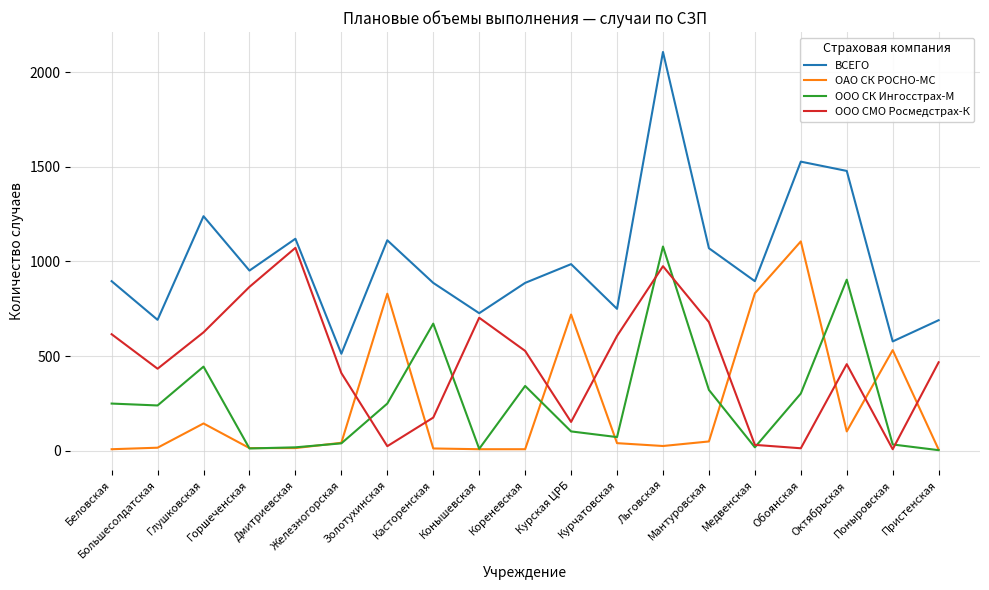

Which series has the largest total across all categories?

ВСЕГО